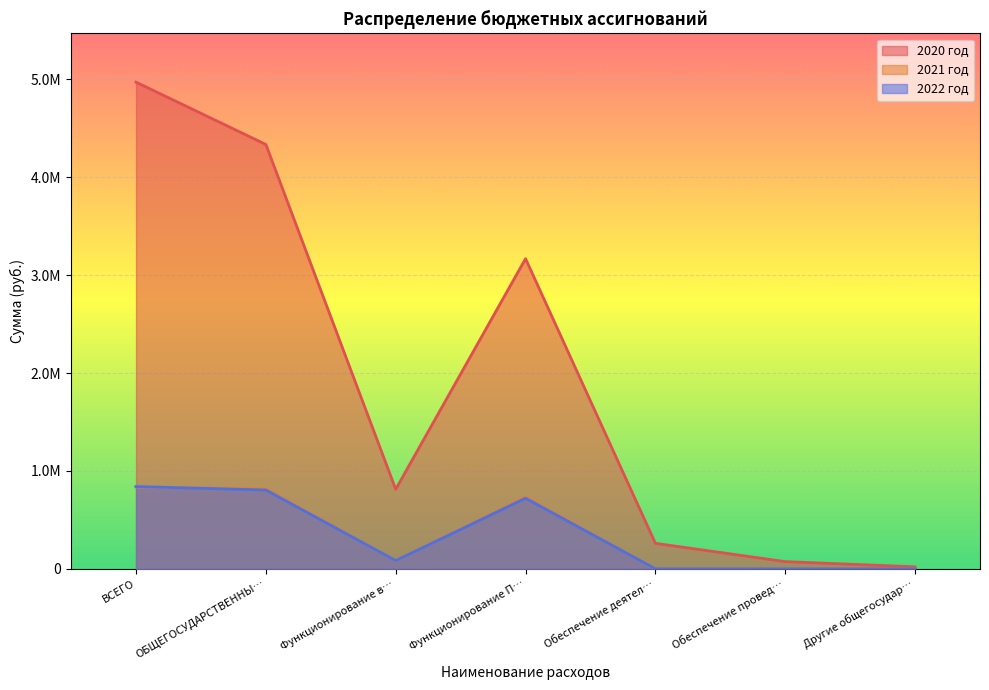

What are all the series names shown in the legend?

2020 год, 2021 год, 2022 год